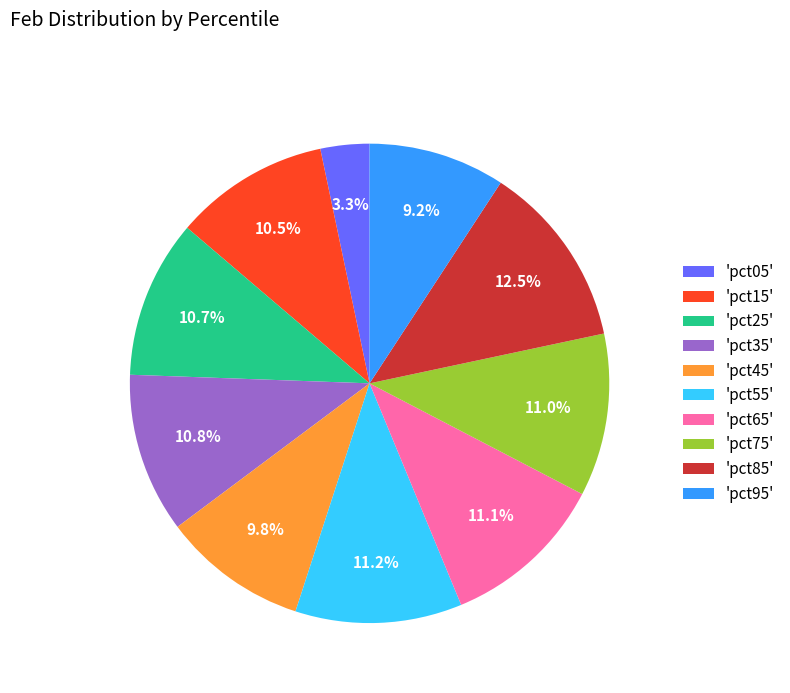

Which slice is the largest?

'pct85'